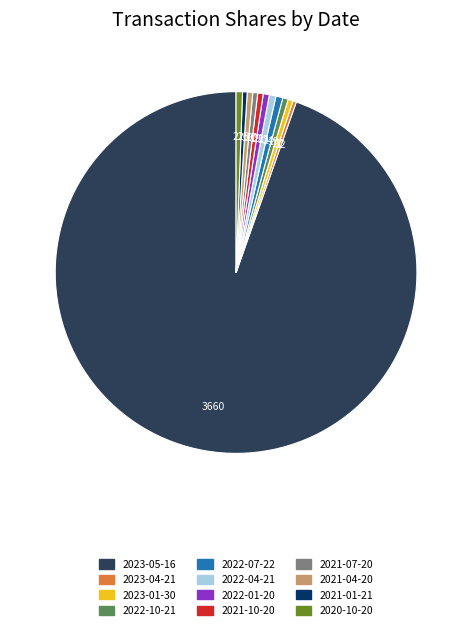

Approximately how many times larger is the value at 2020-10-20 compared to 2021-01-21?

1.4